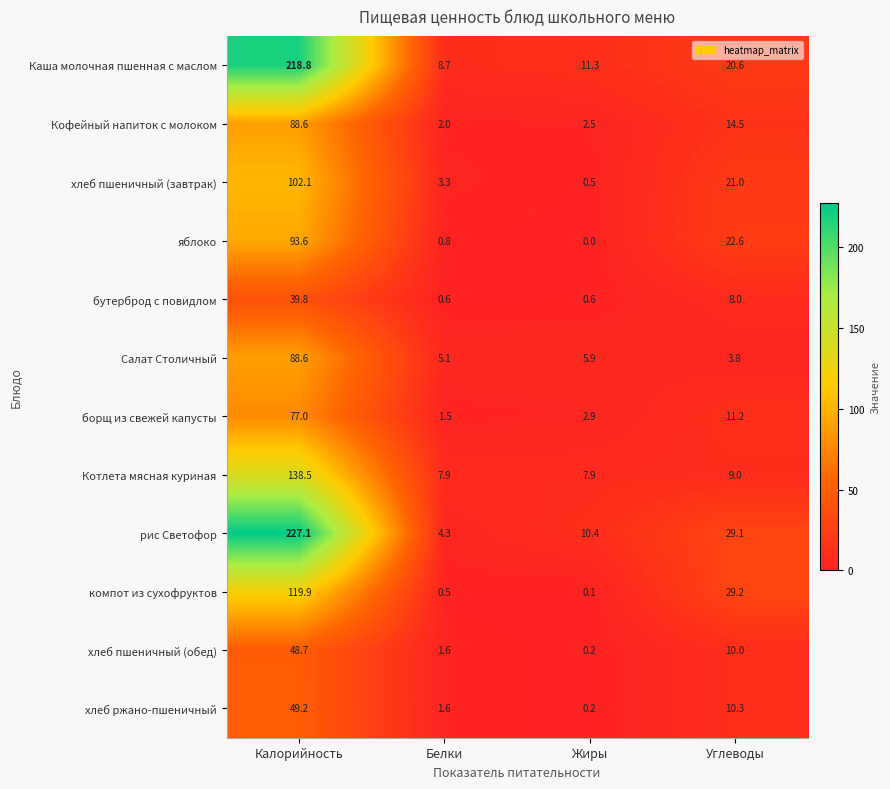

Rank the categories by Салат Столичный value from lowest to highest.

Углеводы, Белки, Жиры, Калорийность